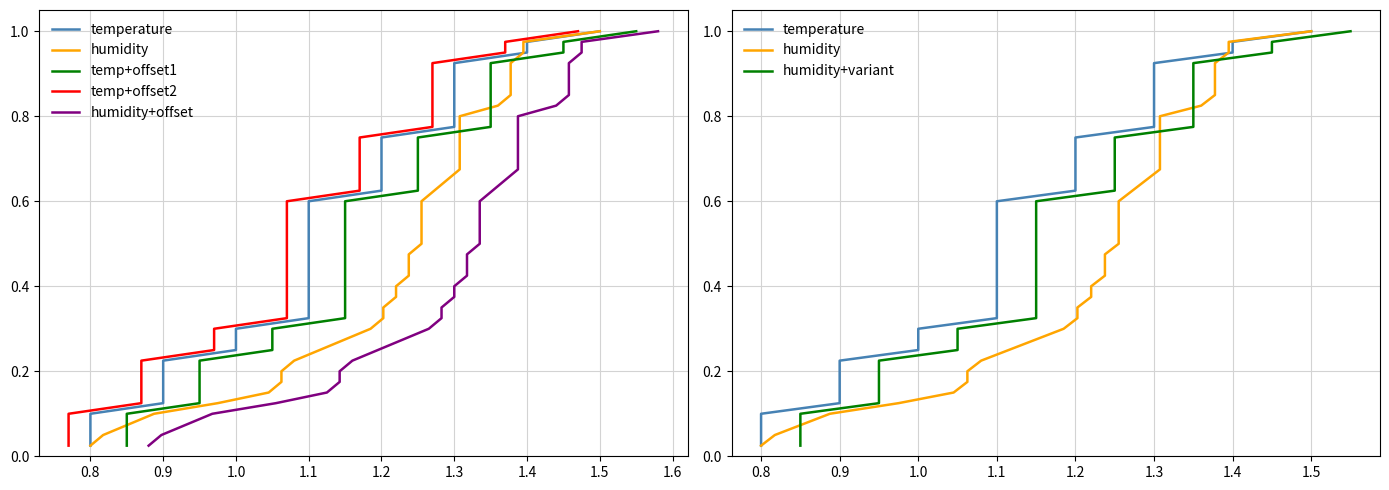

True or false: humidity+offset and temp+offset2 intersect in this chart.

False